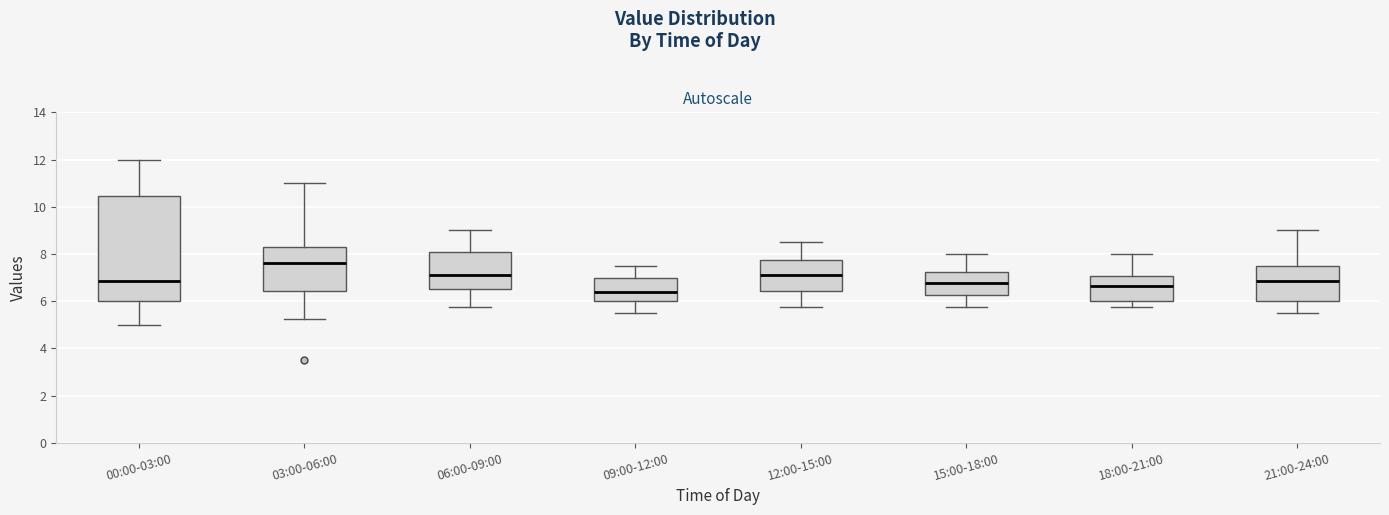

Comparing the boxes themselves (not the whiskers), which one is the tallest?

00:00-03:00